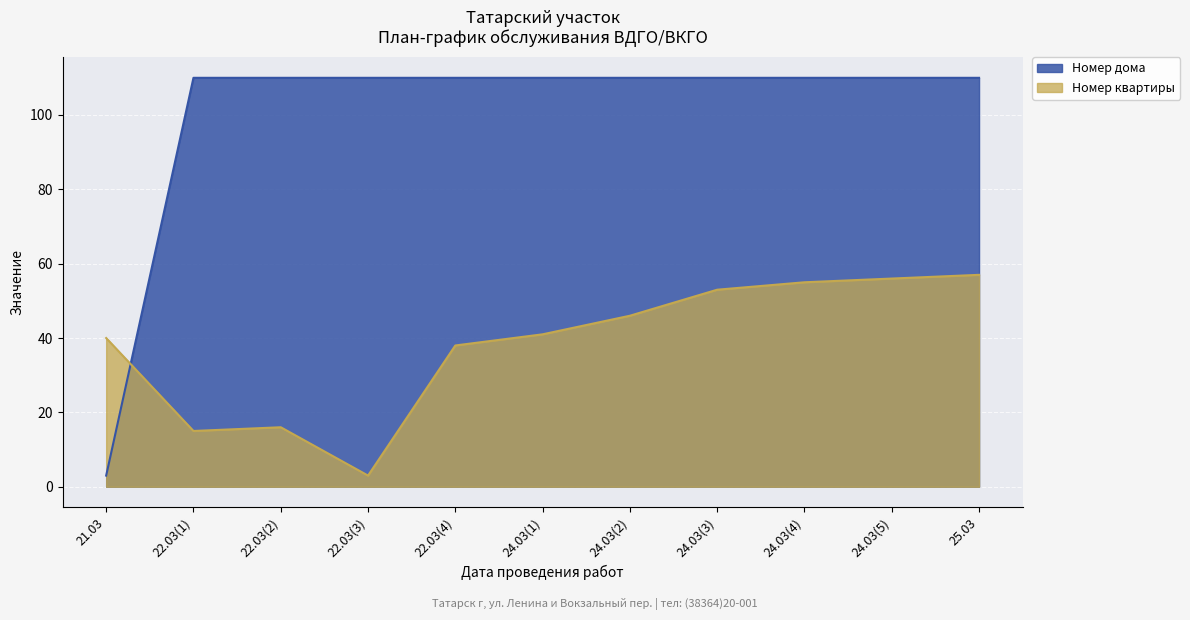

What is the spread (max minus min) of values at 22.03(3)?

107